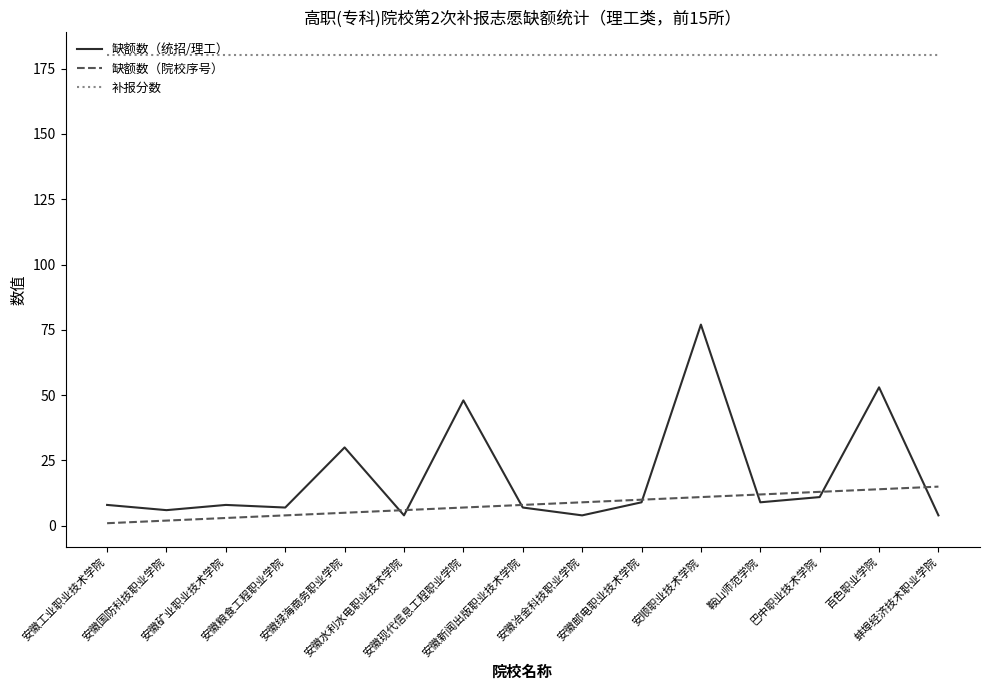

The 缺额数（统招/理工） series shows 6 at 安徽国防科技职业学院. True or false?

True